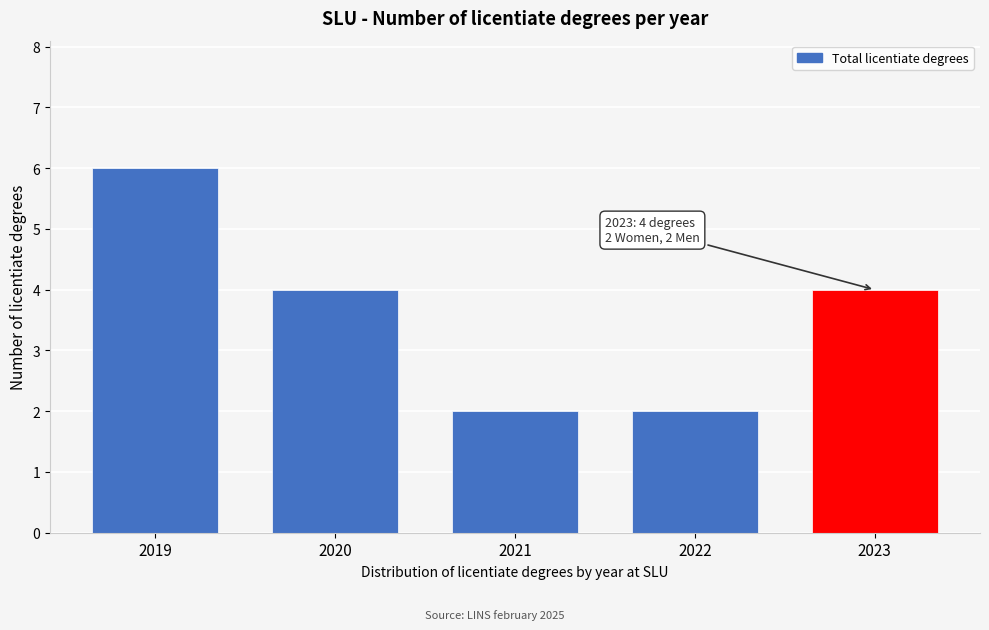

Reading left to right, extract all data points from this chart.

2019=6	2020=4	2021=2	2022=2	2023=4